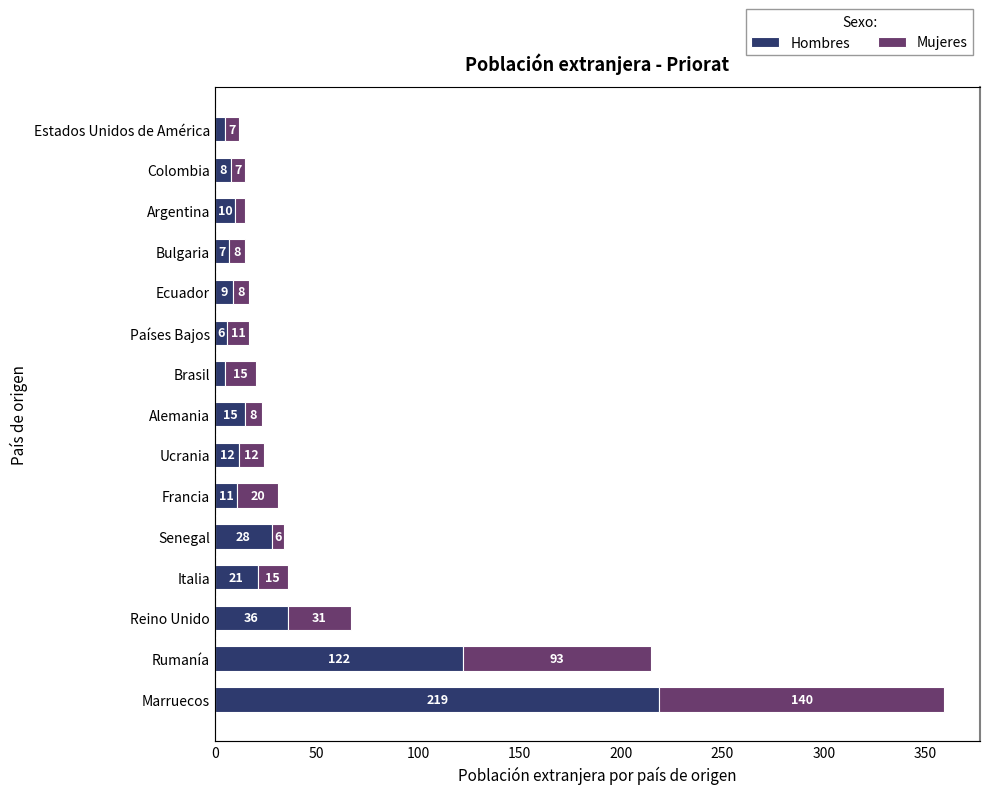

The value of Mujeres at Rumanía is 157. True or false?

False